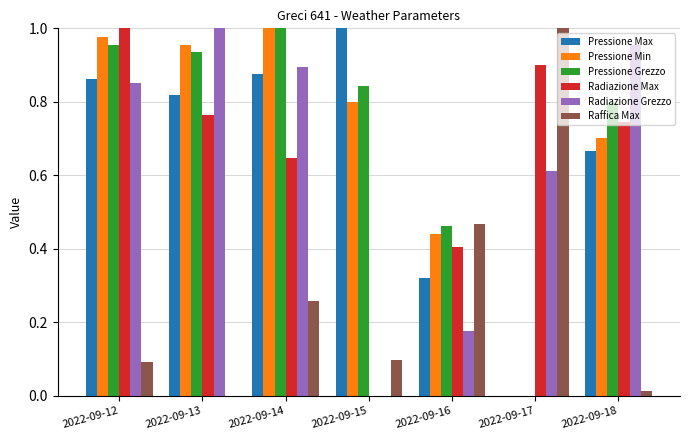

How many values in the Pressione Max series exceed 0?

6